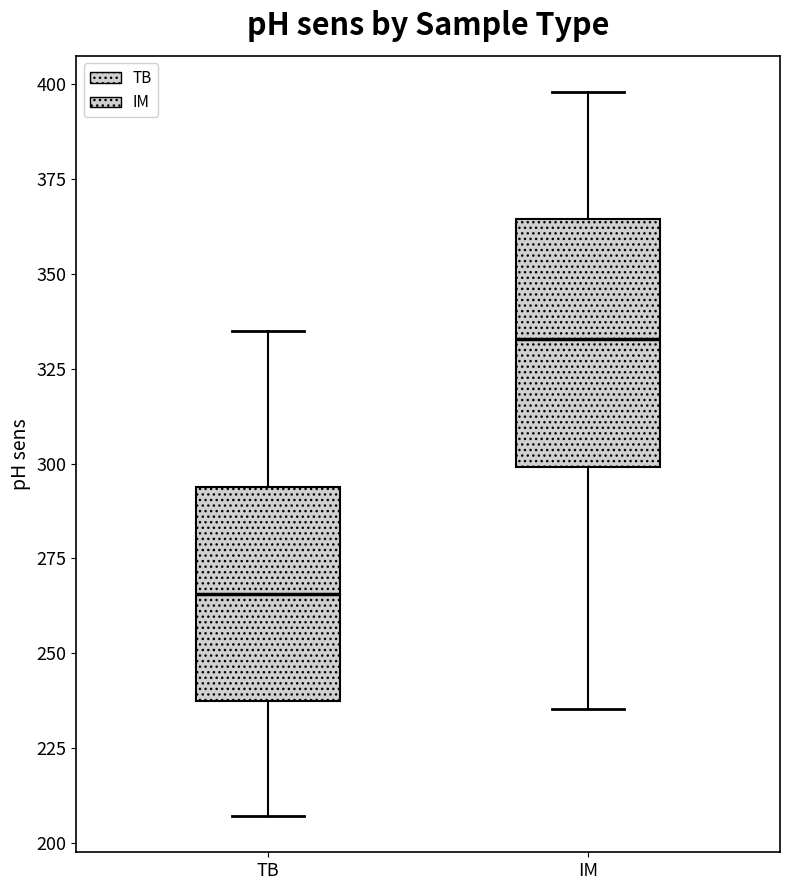

Reading left to right, read every box against the y-axis: the position of its median line, the range the box covers, and the ends of its whiskers. The values are not printed on the chart, so give them approximately, as read against the axis.

TB: median 265, box 240 to 295, whiskers 205 to 335
IM: median 335, box 300 to 365, whiskers 235 to 400